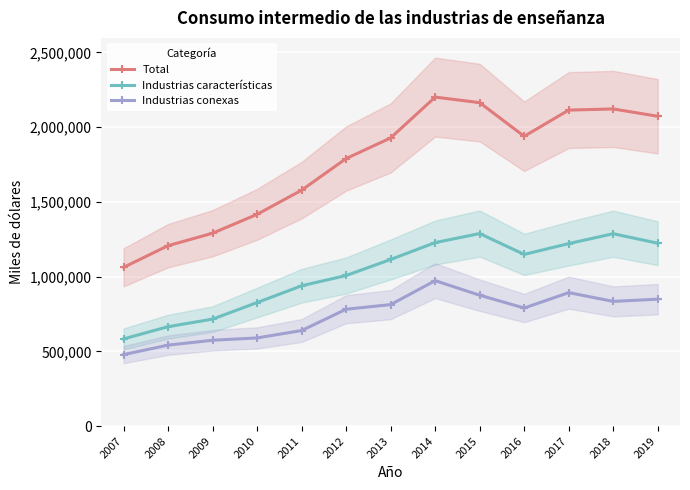

What are all the series names shown in the legend?

Total, Industrias características, Industrias conexas